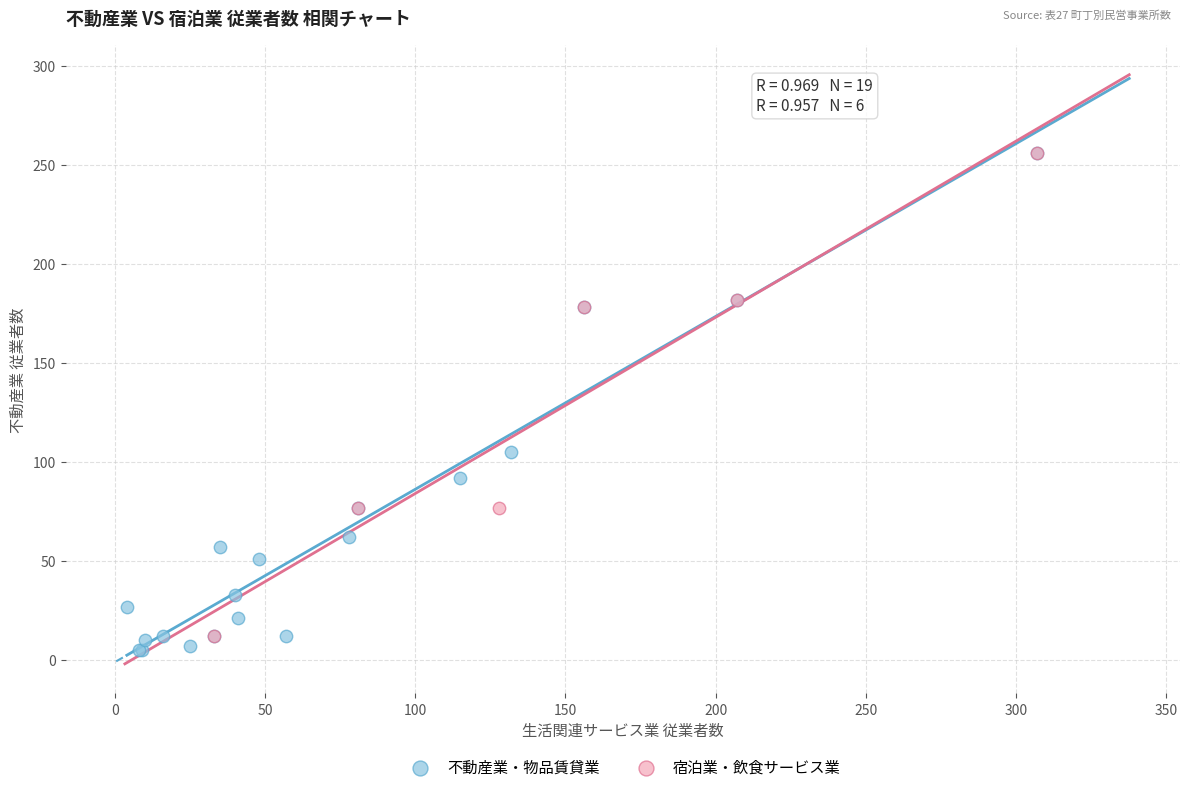

Which series has the largest Y range (max minus min)?

不動産業・物品賃貸業